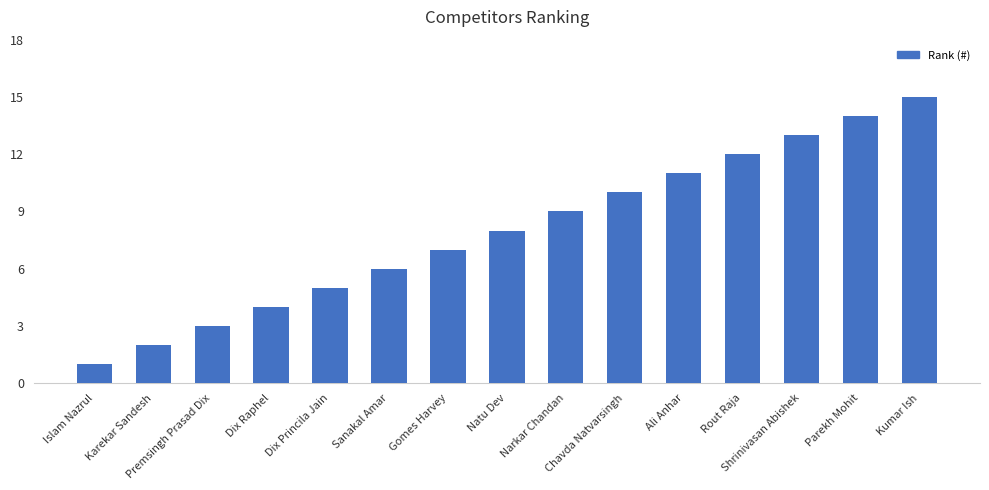

What is the difference between the values at Kumar Ish and Shrinivasan Abishek?

2